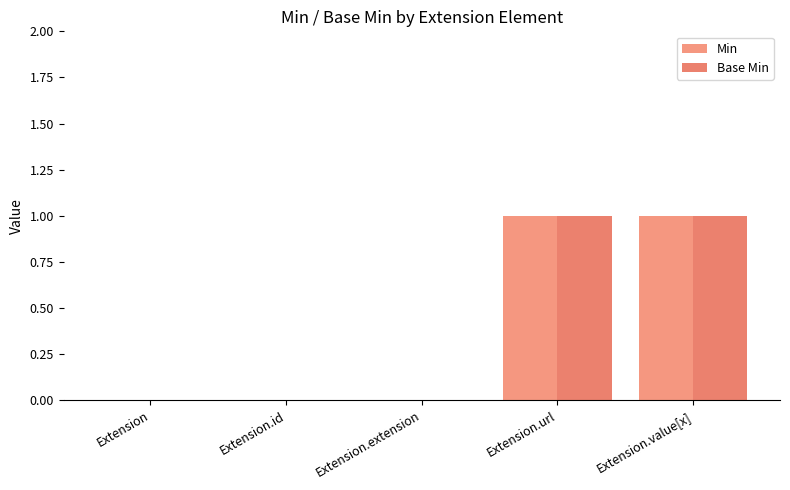

The Base Min series shows 0 at Extension. True or false?

True